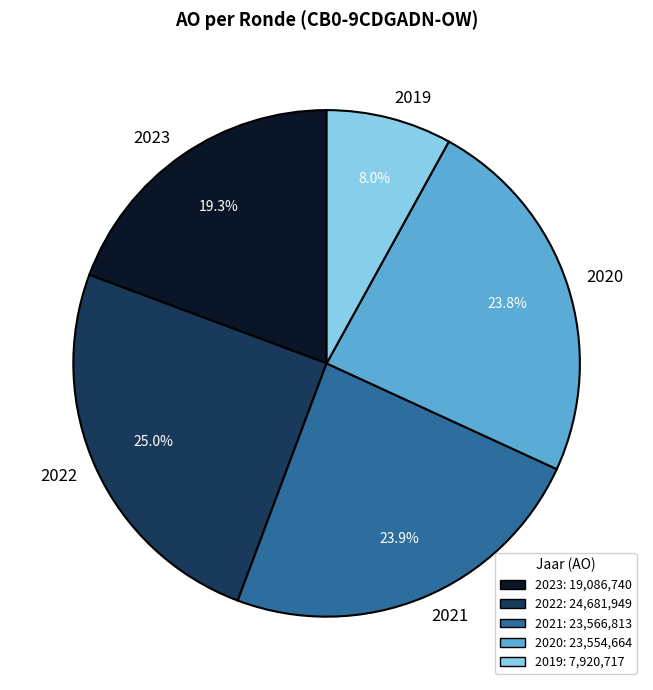

Which category has the biggest portion of the pie?

2022